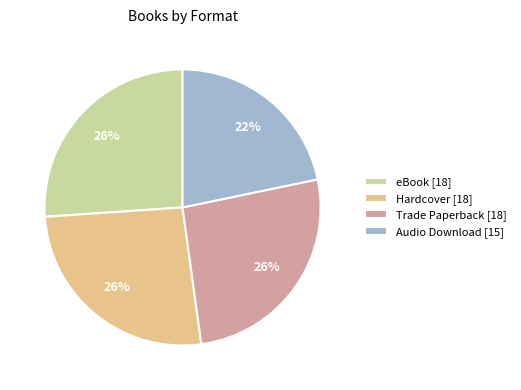

To the nearest percent, what percentage of the pie is Trade Paperback [18]?

26%